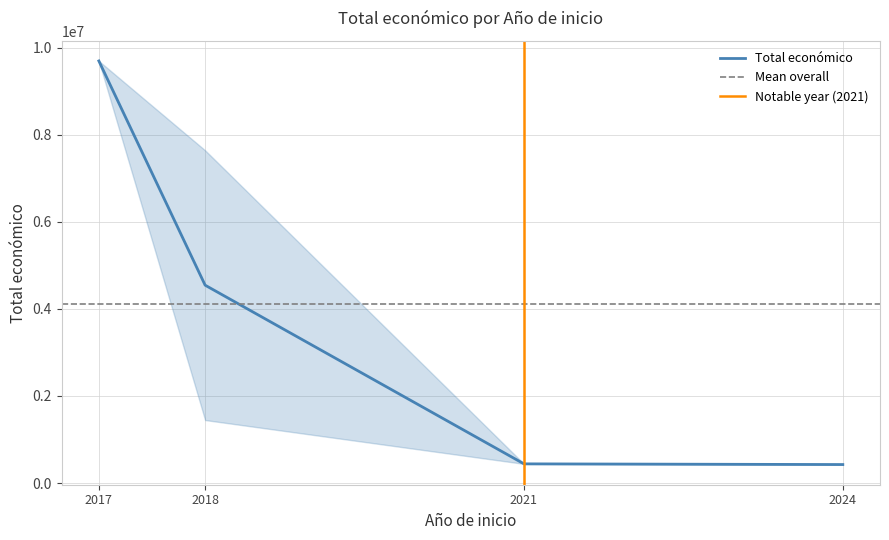

Where does the data first go above 4033442?

2018